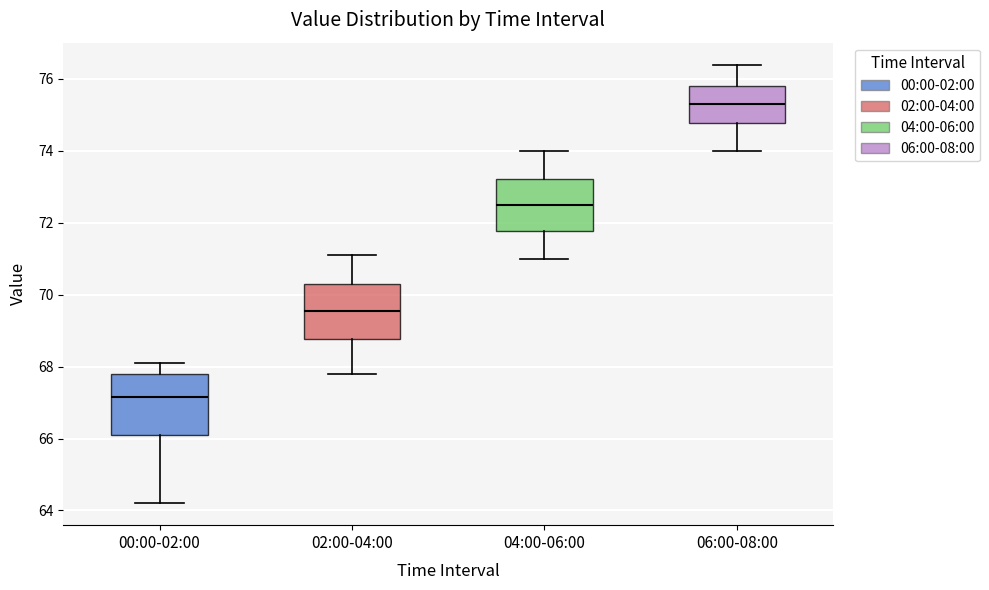

Where does the upper whisker of the box for 06:00-08:00 end on the y-axis? The values are not printed on the chart, so give them approximately, as read against the axis.

76.4